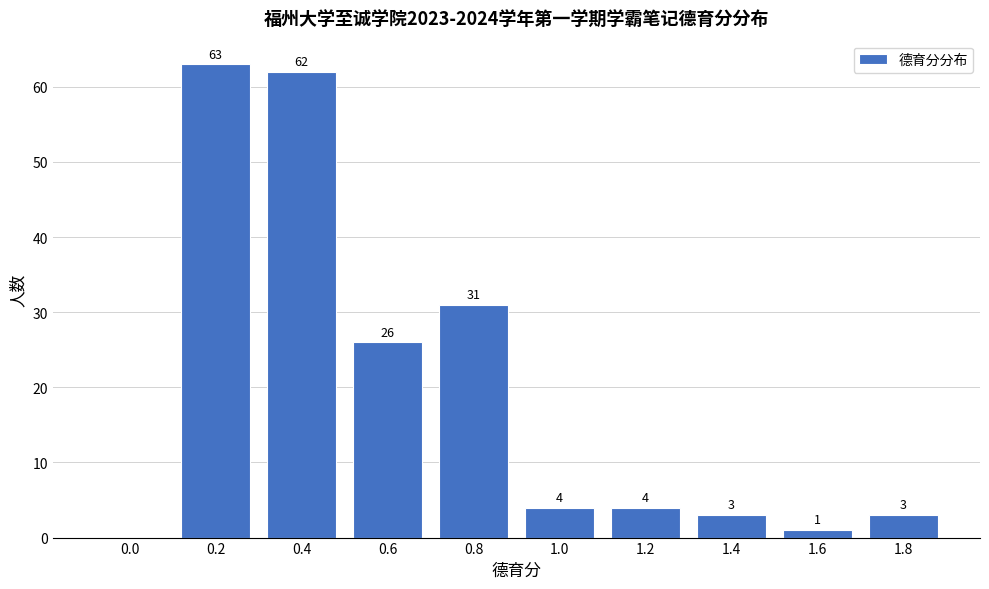

Reading left to right, list all the values displayed in this chart.

0.0=0	0.2=63	0.4=62	0.6=26	0.8=31	1.0=4	1.2=4	1.4=3	1.6=1	1.8=3